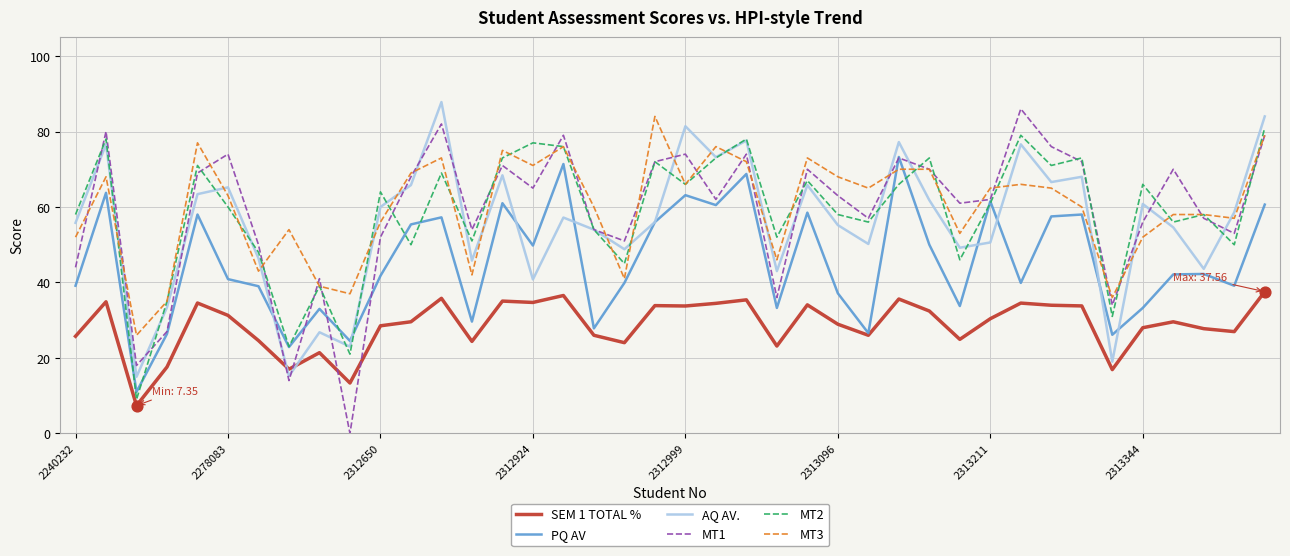

Which series has the largest total across all categories?

MT3